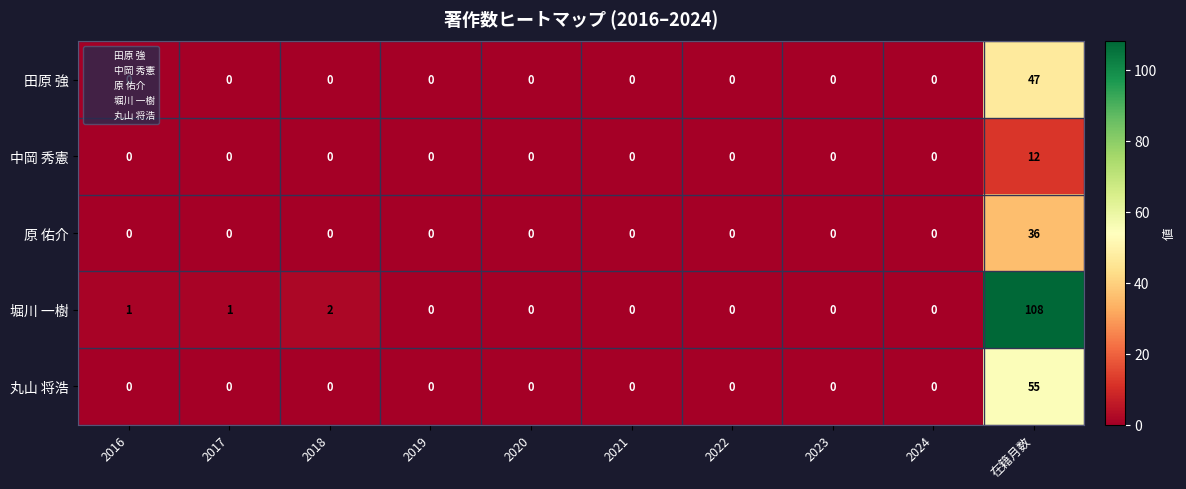

List the series in order of their peak value, lowest first.

中岡 秀憲, 原 佑介, 田原 強, 丸山 将浩, 堀川 一樹